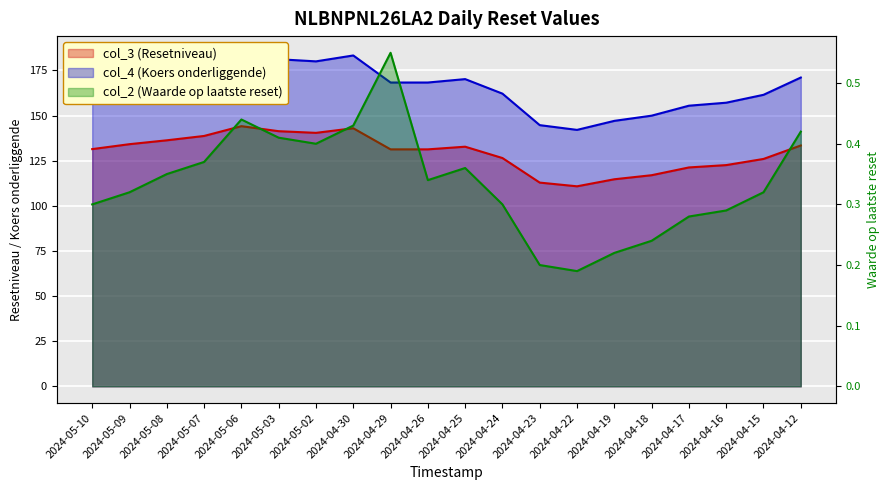

Where is col_4 (Koers onderliggende) nearest to the value 163?

2024-04-24